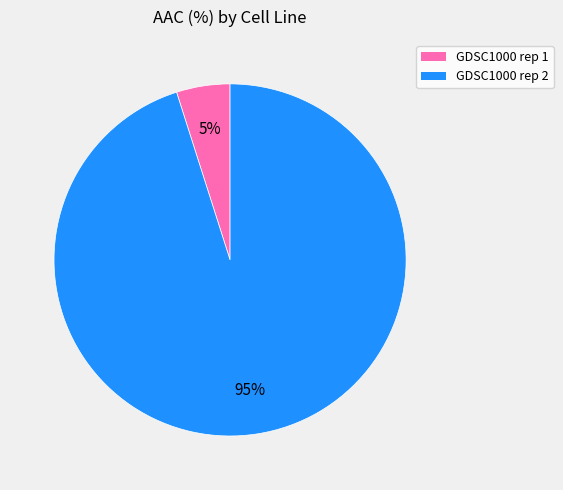

Does GDSC1000 rep 1 represent more than half of the total?

No